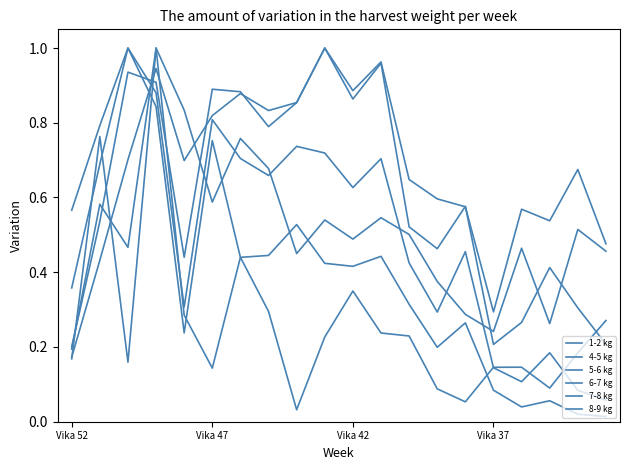

In 4-5 kg, how many points are lower than both neighbors (excluding endpoints)?

6